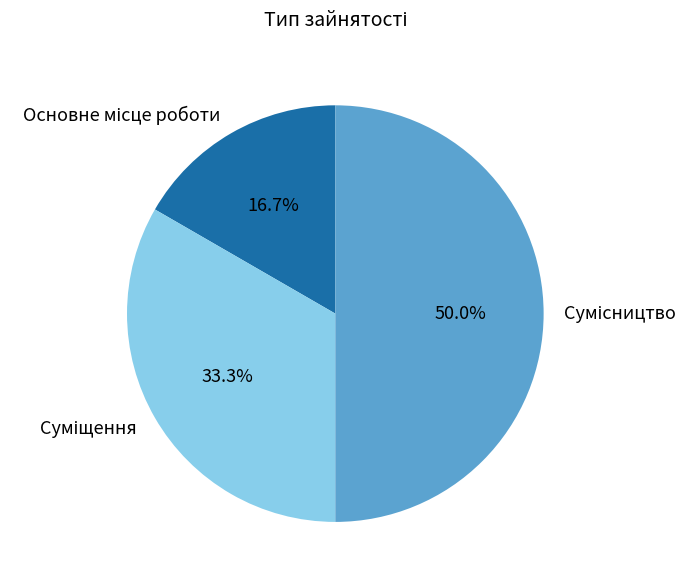

What percentage is NOT represented by Суміщення?

66.7%